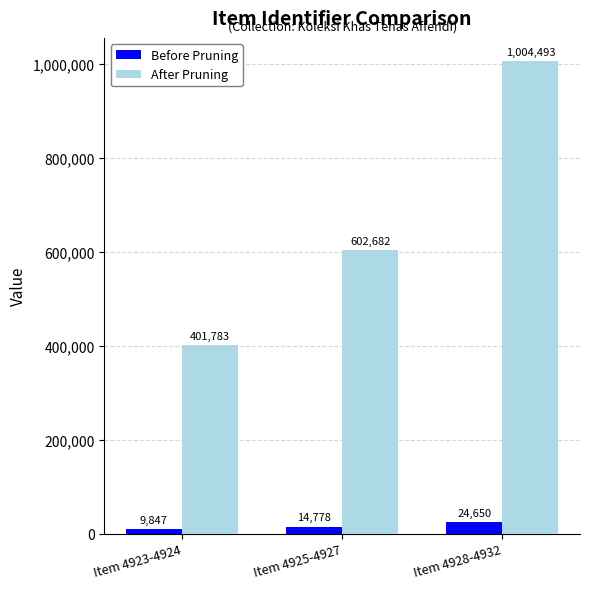

Reading left to right, list all the values displayed in this chart.

Before Pruning: Item 4923-4924=9847	Item 4925-4927=14778	Item 4928-4932=24650
After Pruning: Item 4923-4924=401783	Item 4925-4927=602682	Item 4928-4932=1004493